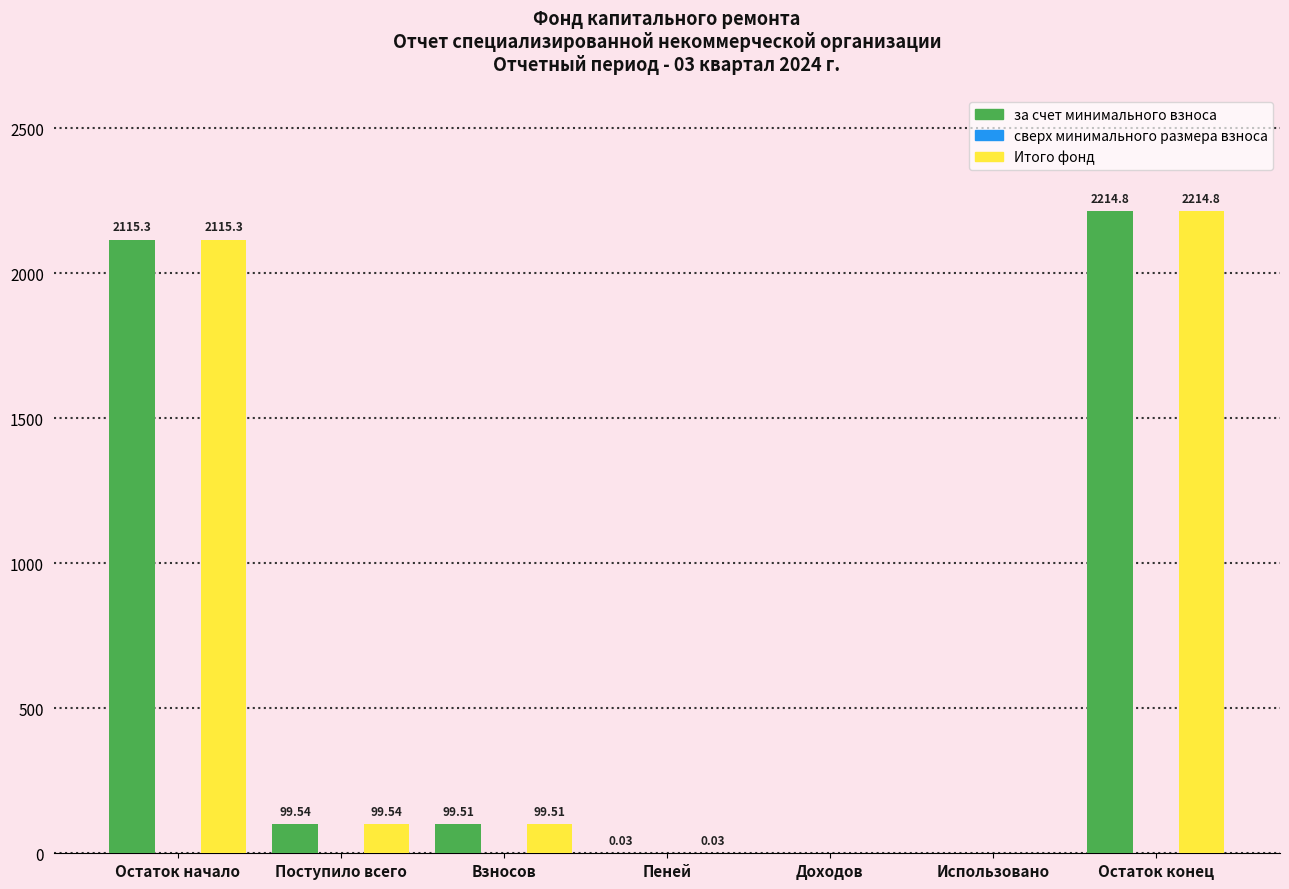

What is the sum of the Итого фонд values at Пеней and Поступило всего?

99.6